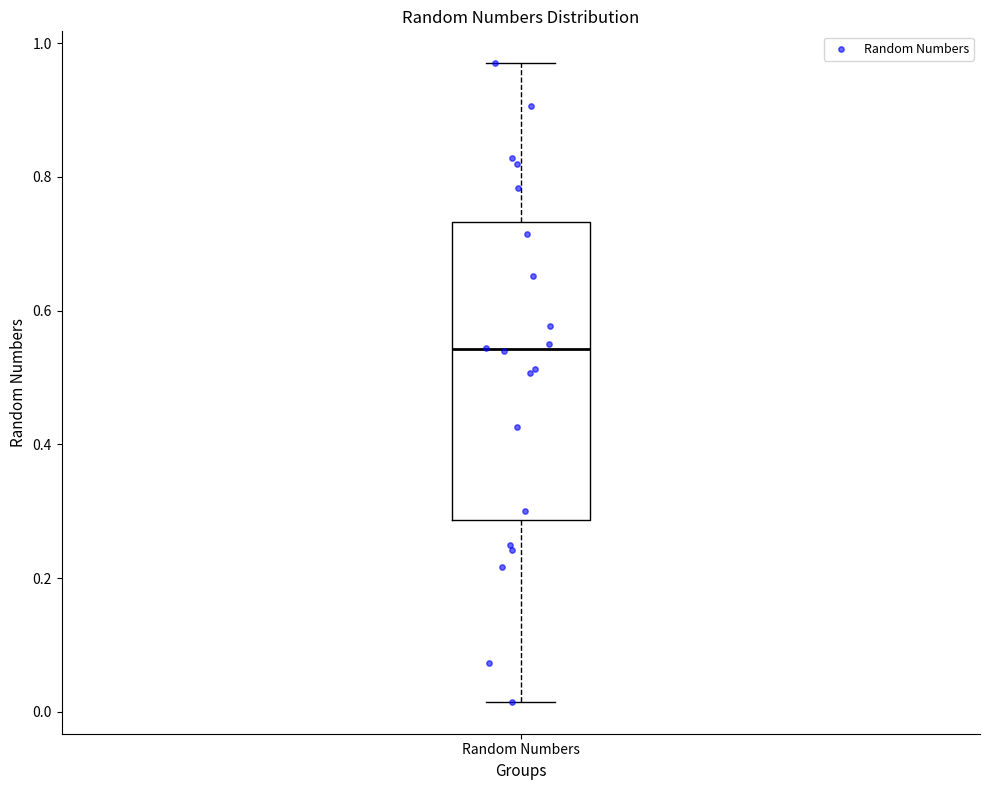

Where does the upper whisker of the box for Random Numbers end on the y-axis? The values are not printed on the chart, so give them approximately, as read against the axis.

0.96